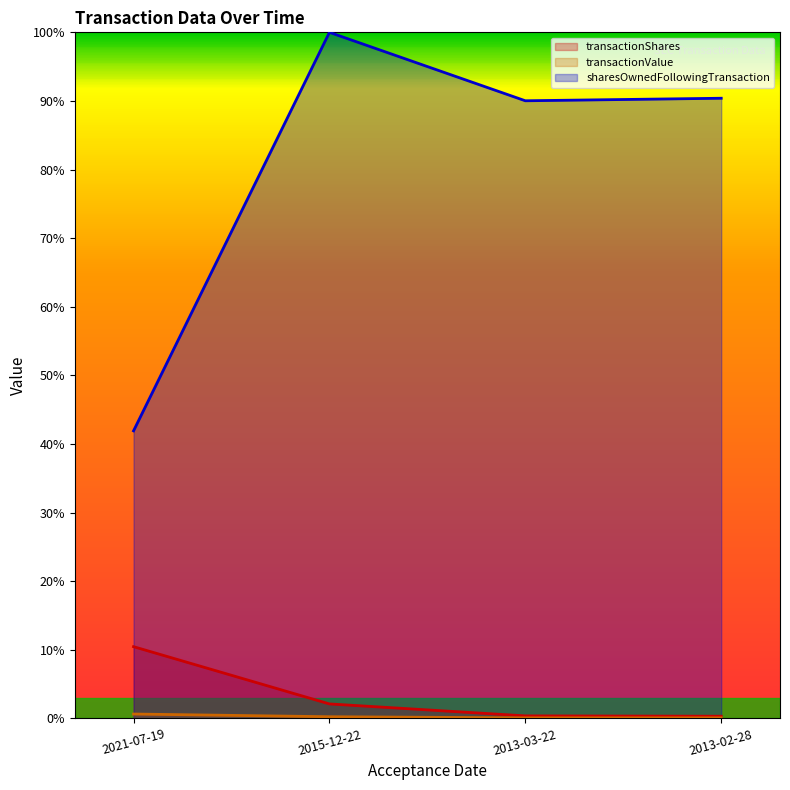

At which category does the chart reach its peak across all series?

2015-12-22